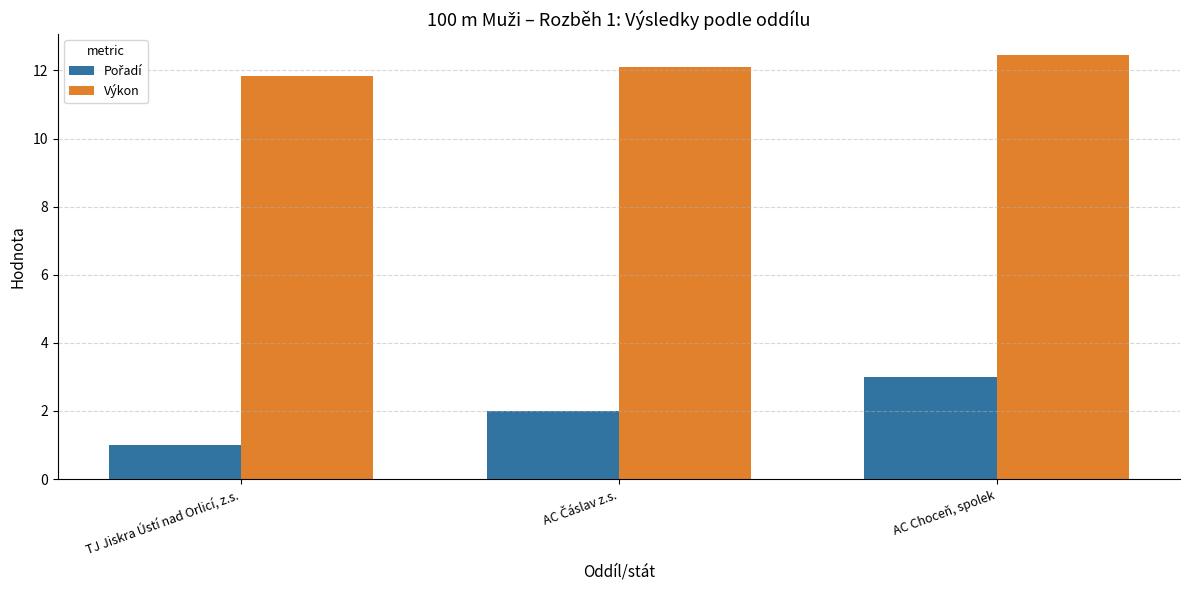

How many categories are shown in the chart?

3